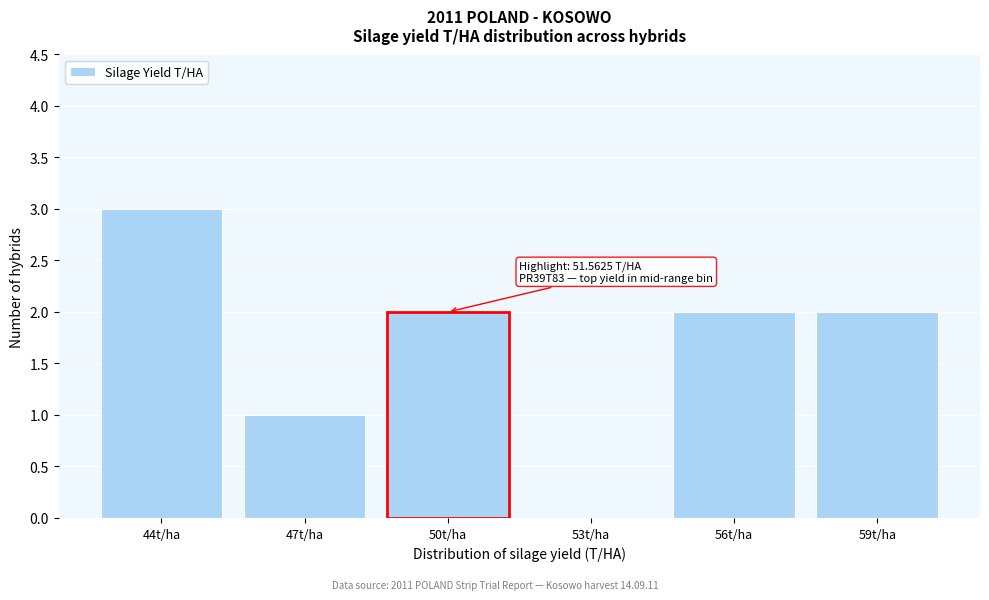

Reading left to right, list all the values displayed in this chart.

44t/ha=3	47t/ha=1	50t/ha=2	53t/ha=0	56t/ha=2	59t/ha=2